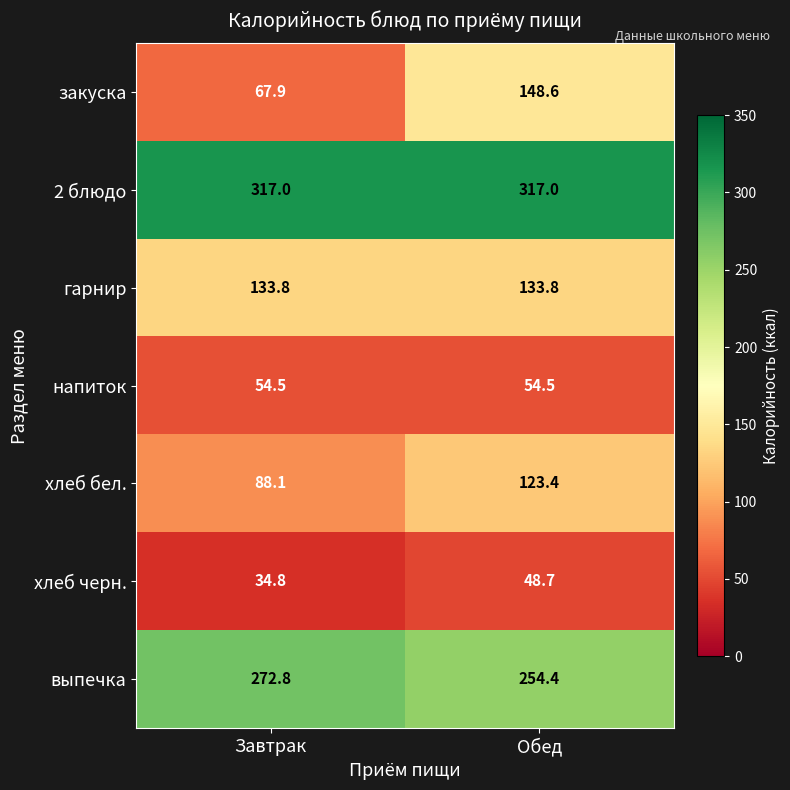

What is the maximum value shown in the chart?

317.0